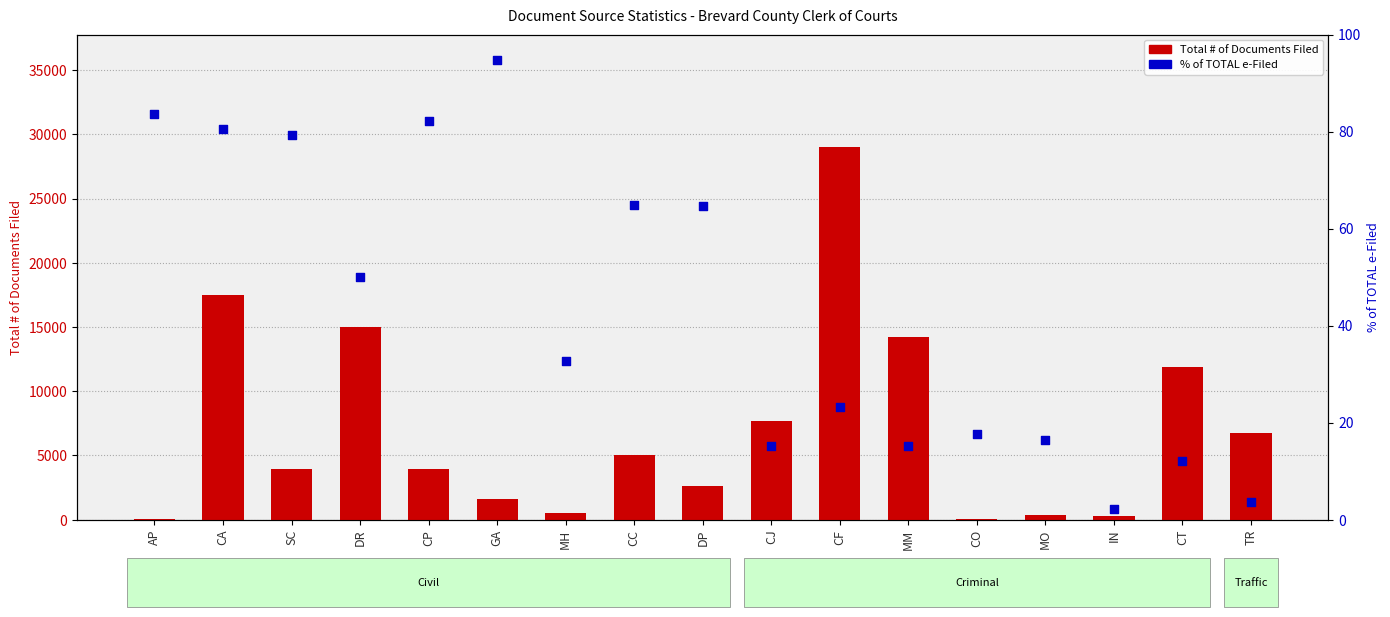

At which category is the sum across all series the highest?

CF